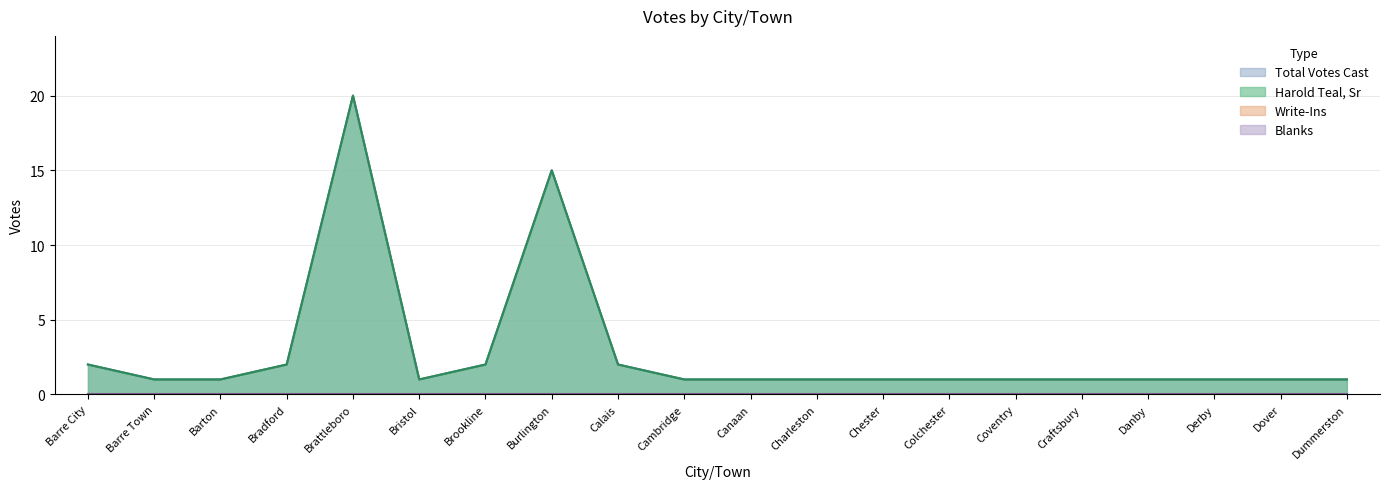

Does the chart have visible grid lines?

Yes